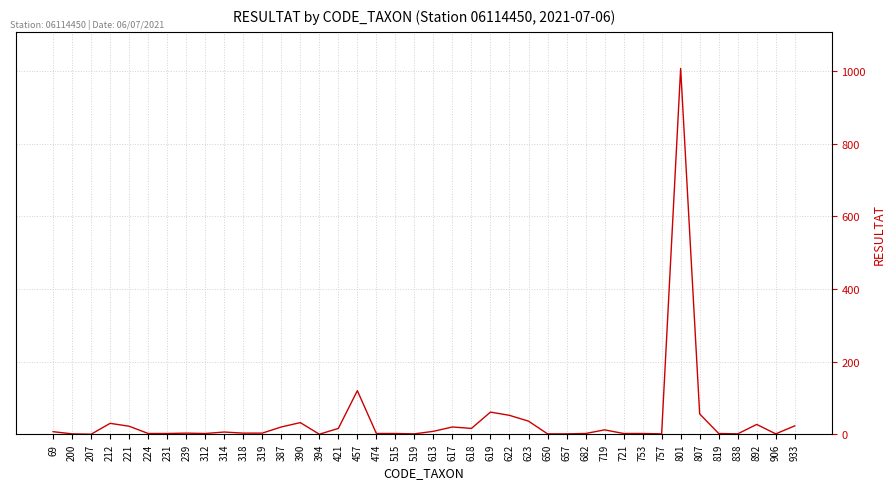

Does the chart display data point markers on the line(s)?

No